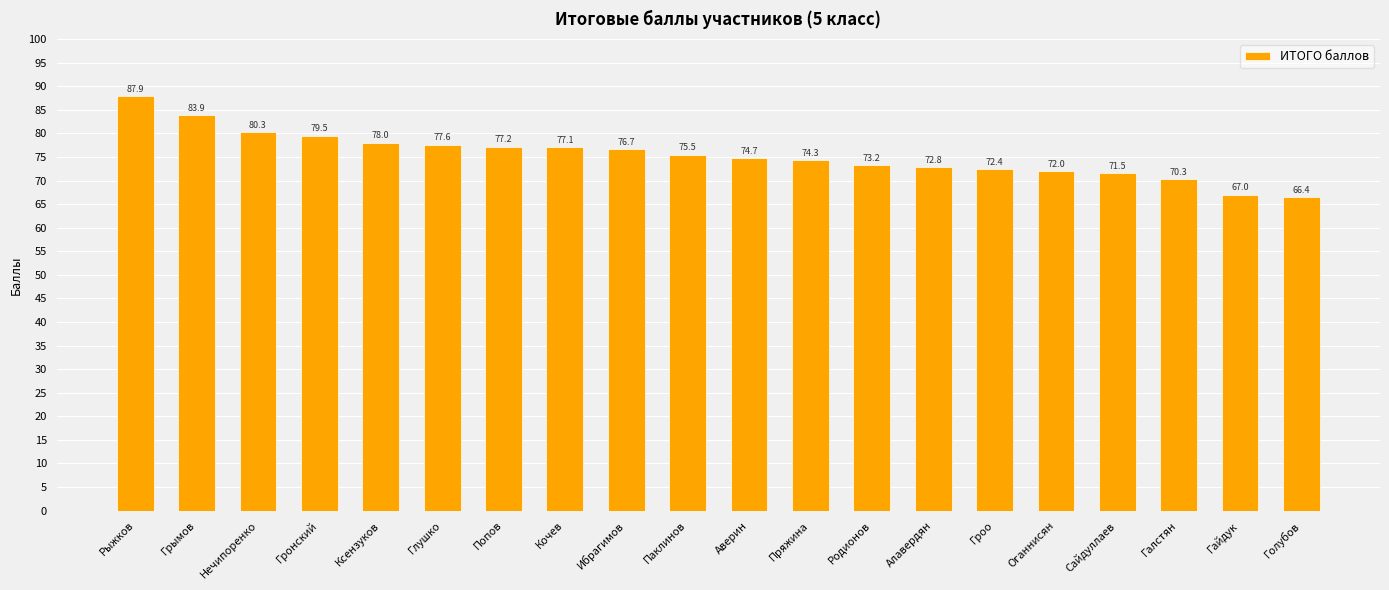

How many values exceed 75?

10